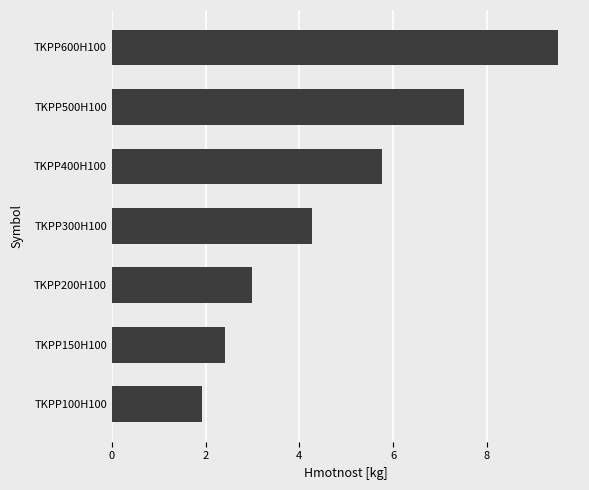

Between TKPP500H100 and TKPP200H100, which is larger?

TKPP500H100